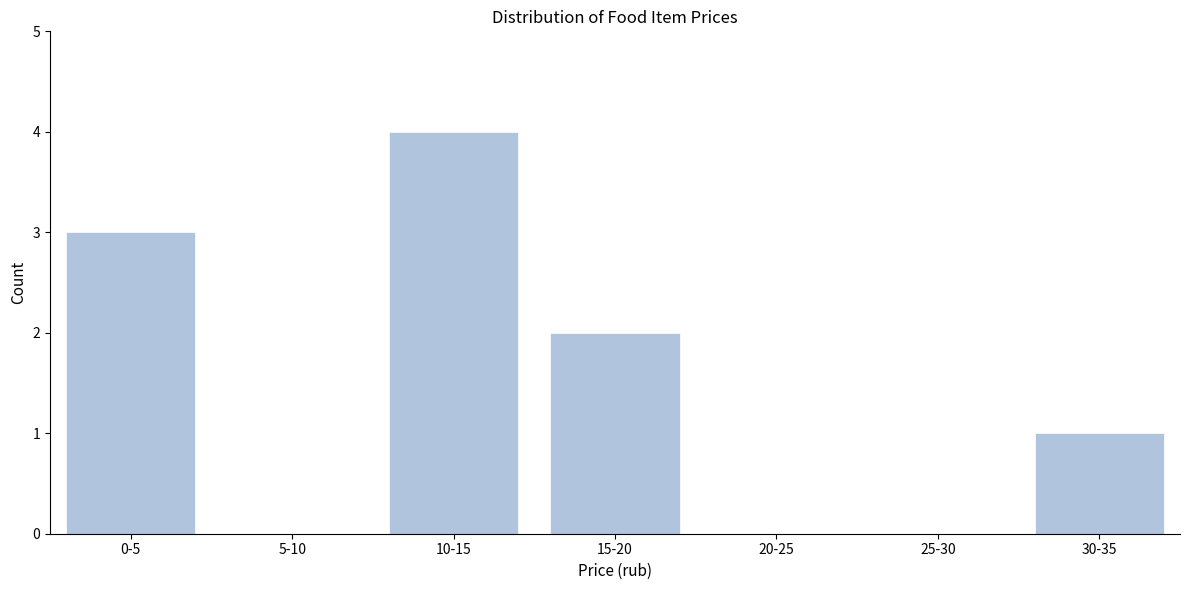

Reading left to right, extract all data points from this chart.

0-5=3	5-10=0	10-15=4	15-20=2	20-25=0	25-30=0	30-35=1